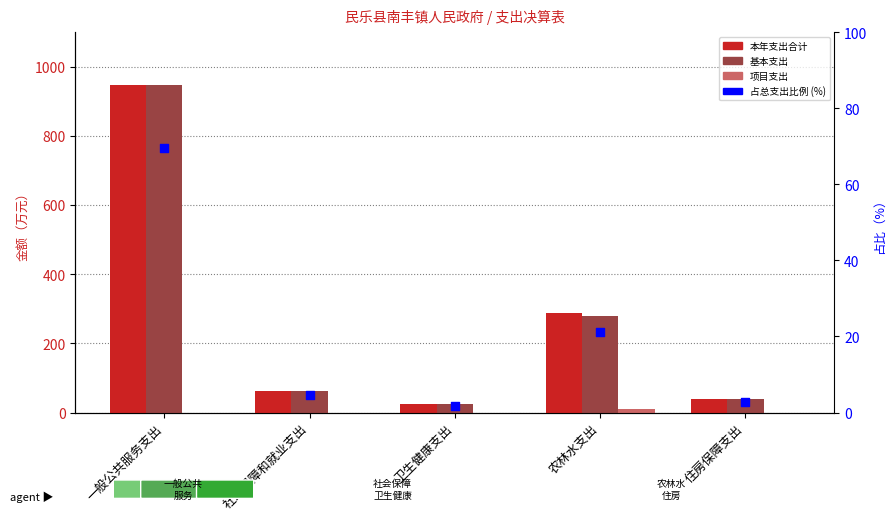

Which series has the largest Y range (max minus min)?

本年支出合计